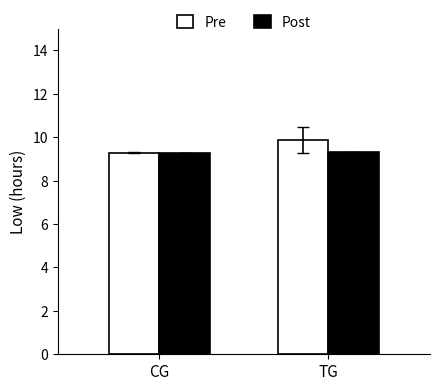

List the series in order of their peak value, lowest first.

Post, Pre